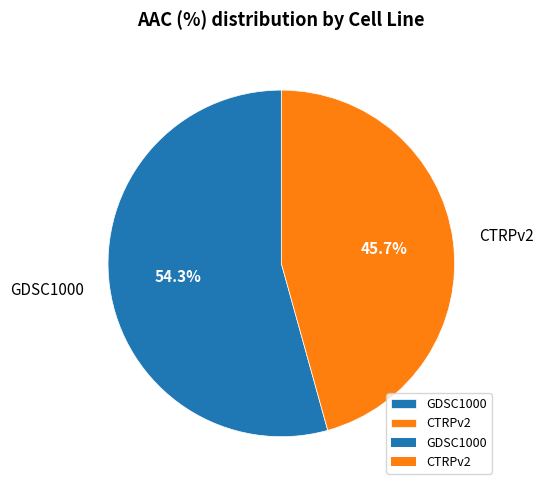

Which has a higher value, CTRPv2 or GDSC1000?

GDSC1000